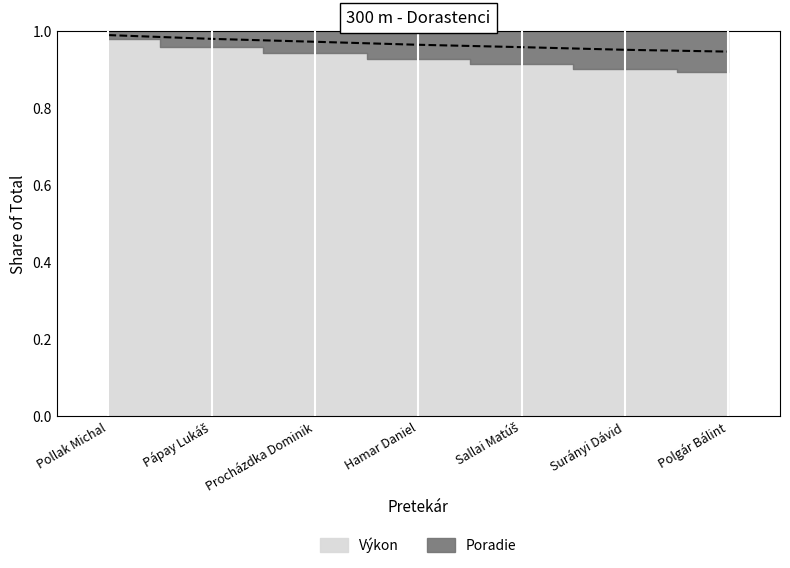

Reading right to left, extract all data points from this chart.

0.9	1.0	1.0	1.0	1.0	1.0	1.0